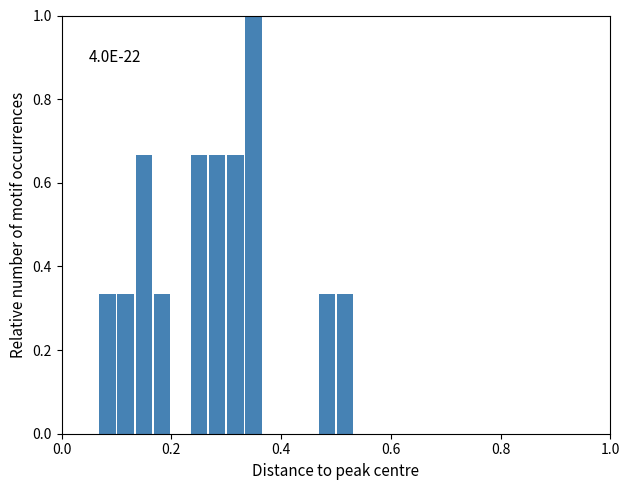

Around what value on the x-axis is the tallest bar? Give the approximate position of its centre, as read against the axis.

0.36